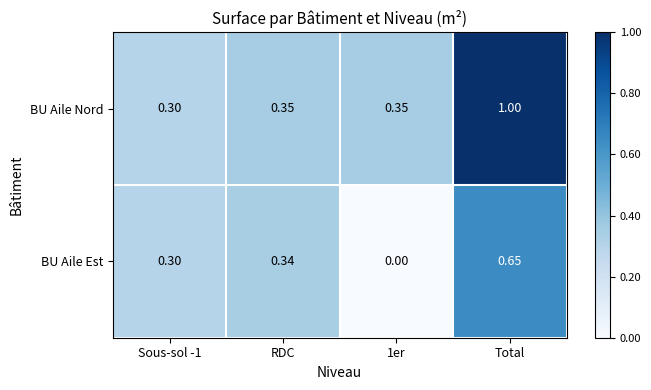

Which label corresponds to the largest value in the chart?

Total